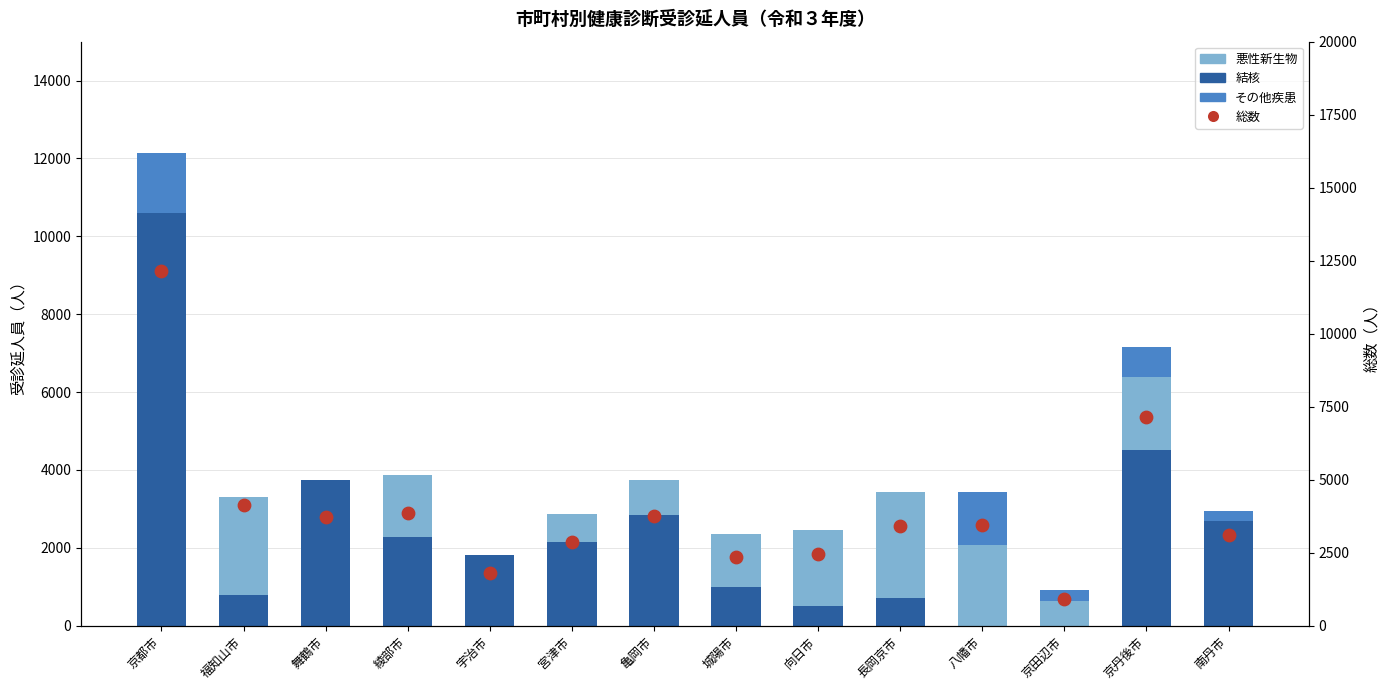

Which series has the widest spread of Y values?

総数